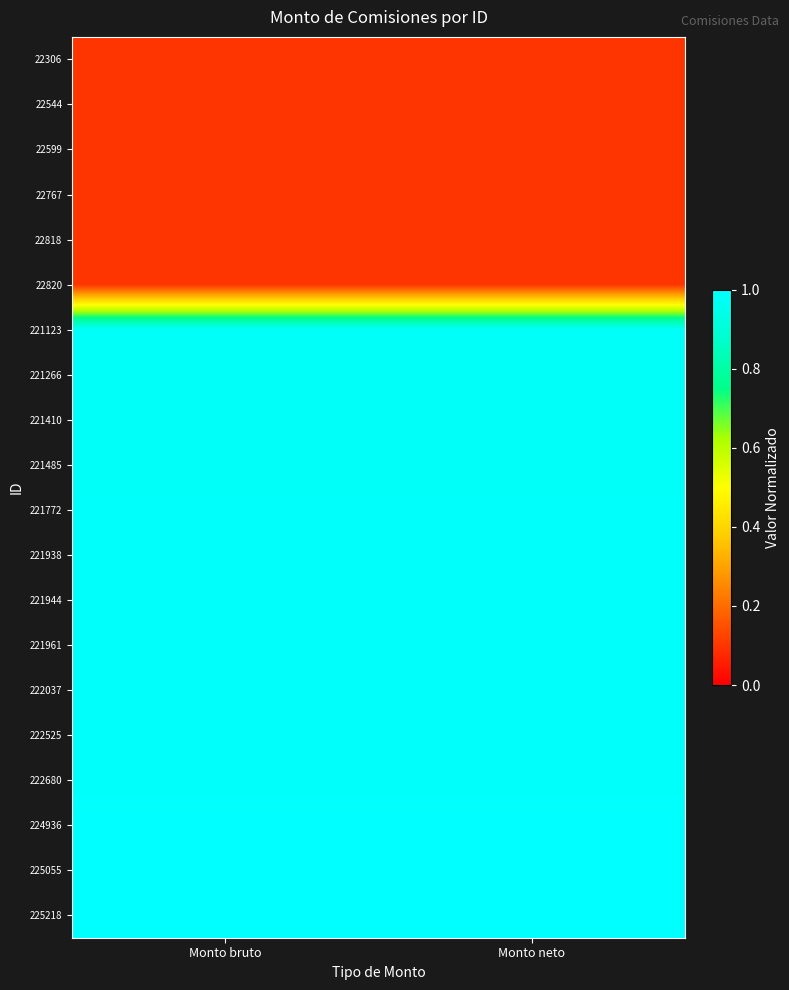

Reading left to right, transcribe all the data shown in this chart.

22306: Monto bruto=0.1	Monto neto=0.1
22544: Monto bruto=0.1	Monto neto=0.1
22599: Monto bruto=0.1	Monto neto=0.1
22767: Monto bruto=0.1	Monto neto=0.1
22818: Monto bruto=0.1	Monto neto=0.1
22820: Monto bruto=0.1	Monto neto=0.1
221123: Monto bruto=1.0	Monto neto=1.0
221266: Monto bruto=1.0	Monto neto=1.0
221410: Monto bruto=1.0	Monto neto=1.0
221485: Monto bruto=1.0	Monto neto=1.0
221772: Monto bruto=1.0	Monto neto=1.0
221938: Monto bruto=1.0	Monto neto=1.0
221944: Monto bruto=1.0	Monto neto=1.0
221961: Monto bruto=1.0	Monto neto=1.0
222037: Monto bruto=1.0	Monto neto=1.0
222525: Monto bruto=1.0	Monto neto=1.0
222680: Monto bruto=1.0	Monto neto=1.0
224936: Monto bruto=1.0	Monto neto=1.0
225055: Monto bruto=1.0	Monto neto=1.0
225218: Monto bruto=1.0	Monto neto=1.0